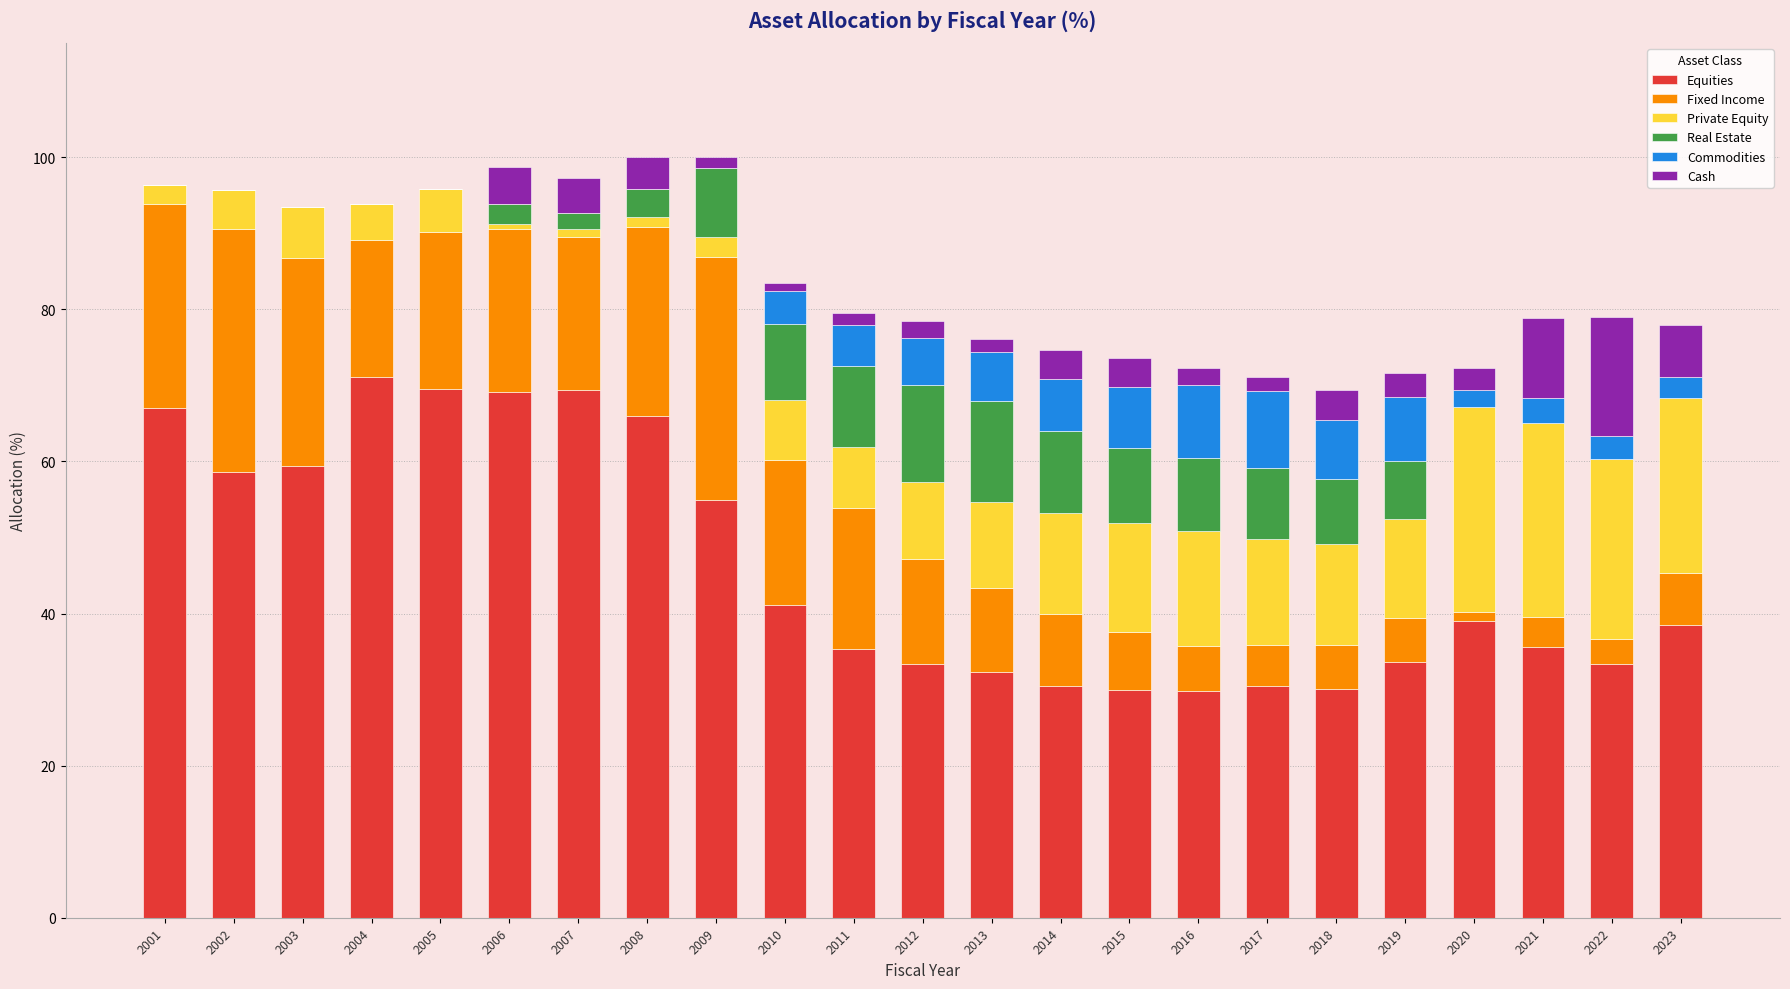

Count the number of data series in this chart.

6